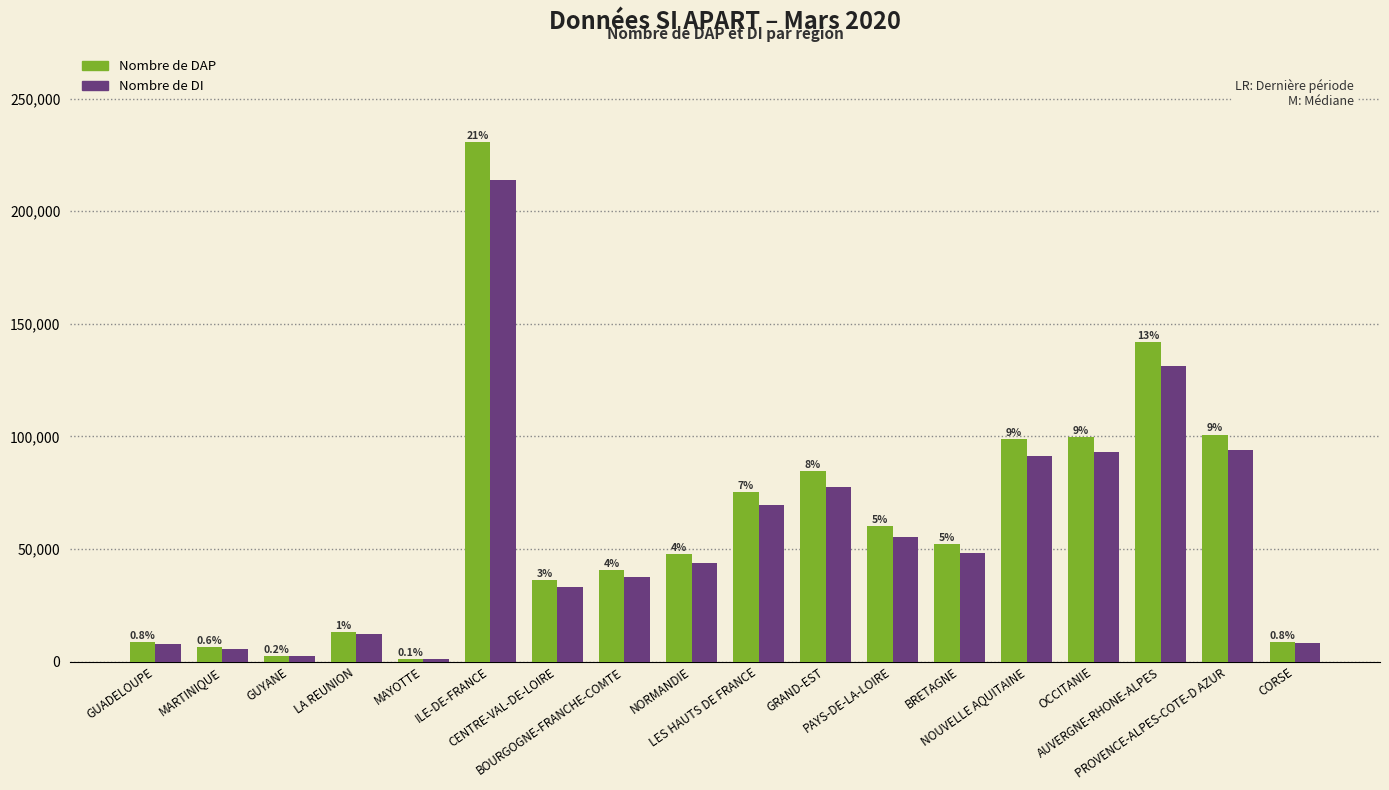

How many bars are there in total?

36